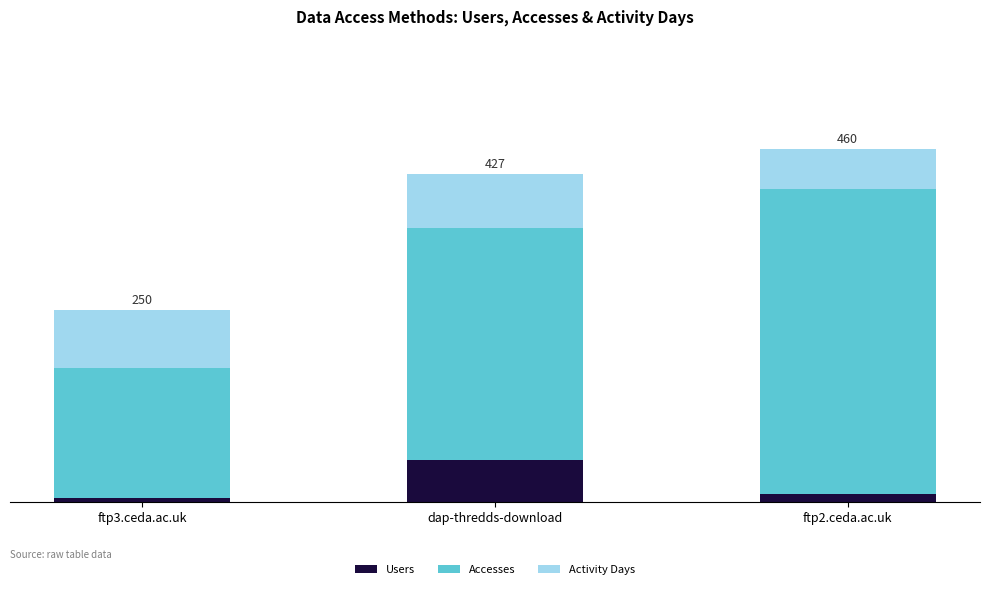

Are the bars horizontal?

No